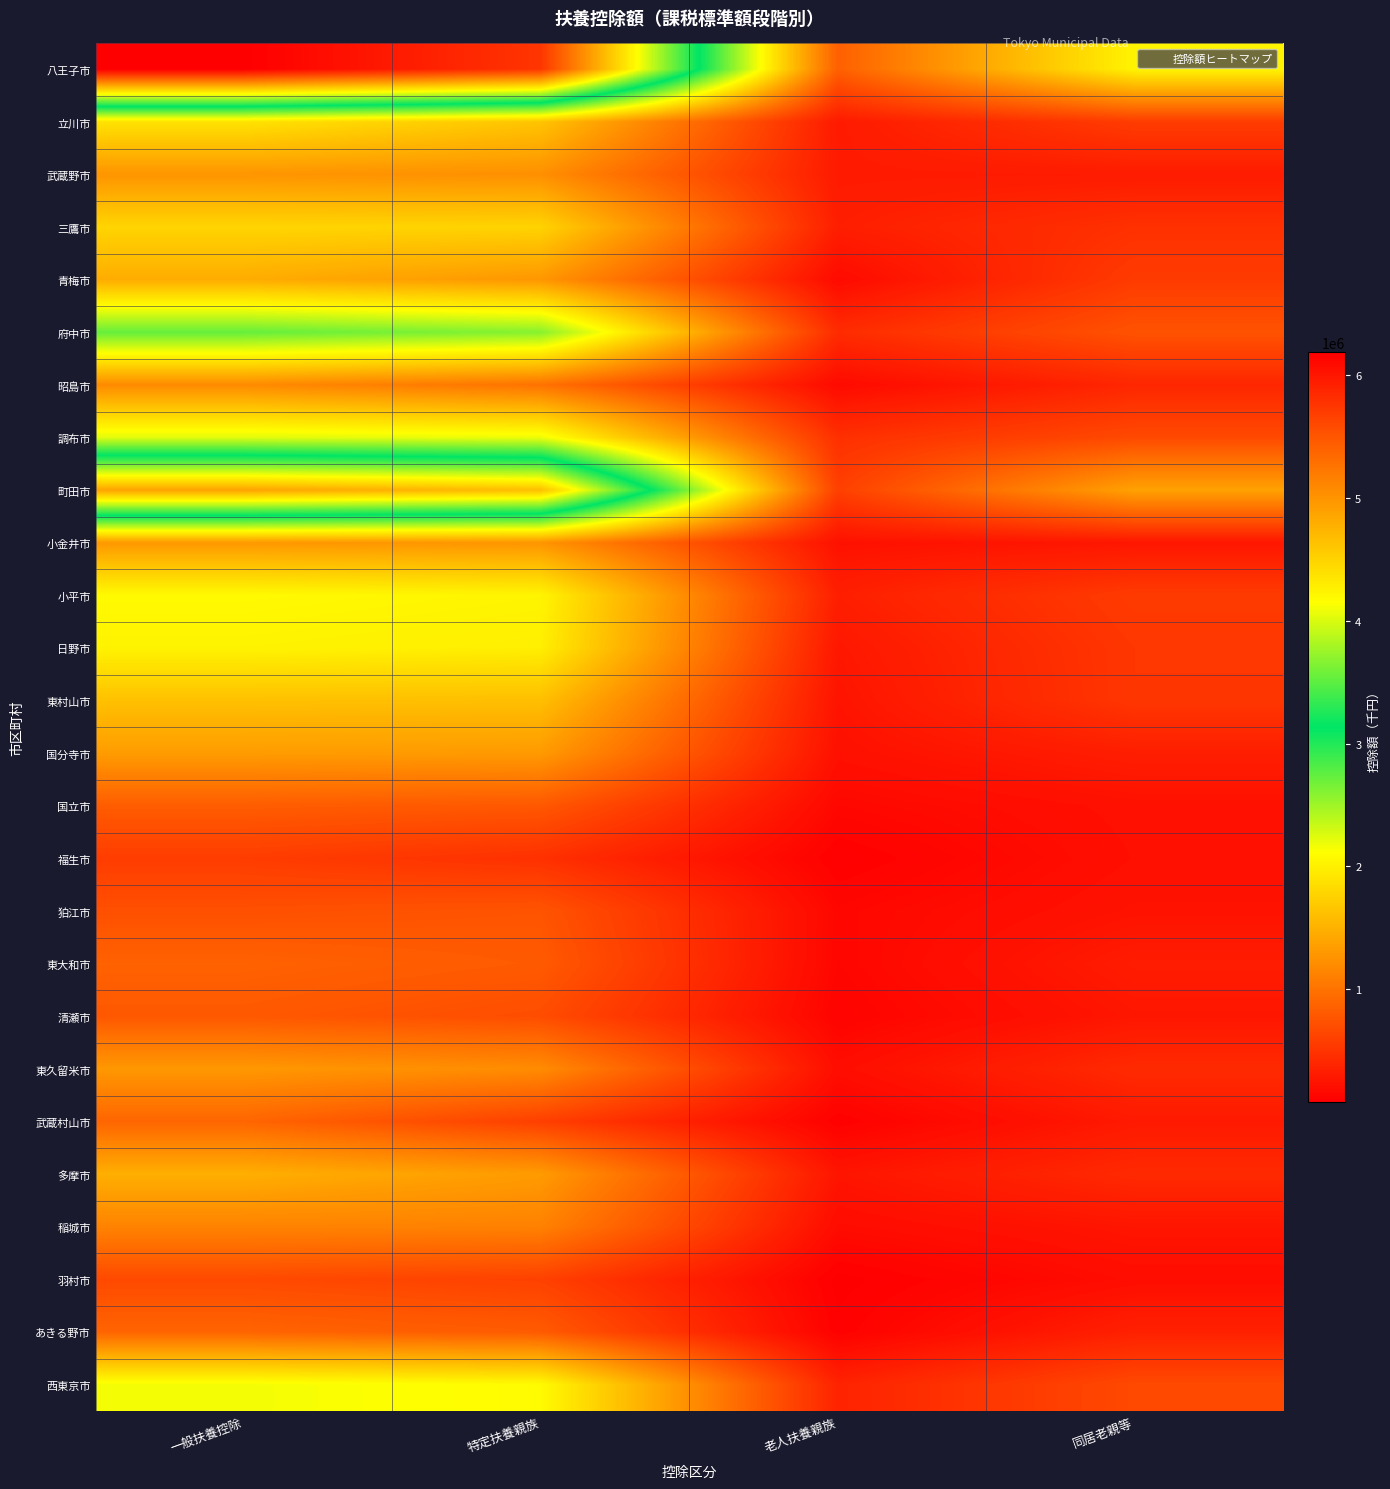

Which series has the largest range (max minus min)?

八王子市